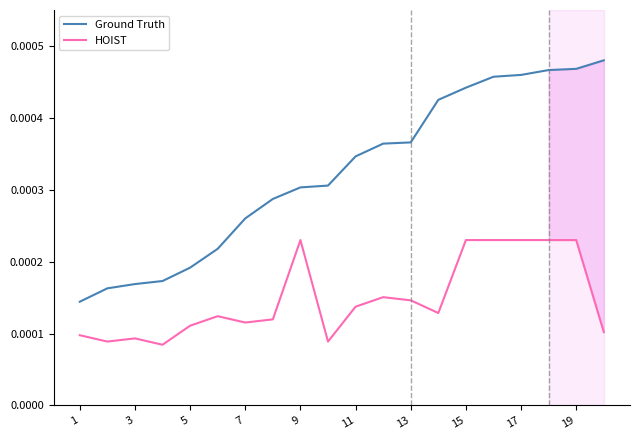

True or false: HOIST and Ground Truth cross at least once.

False